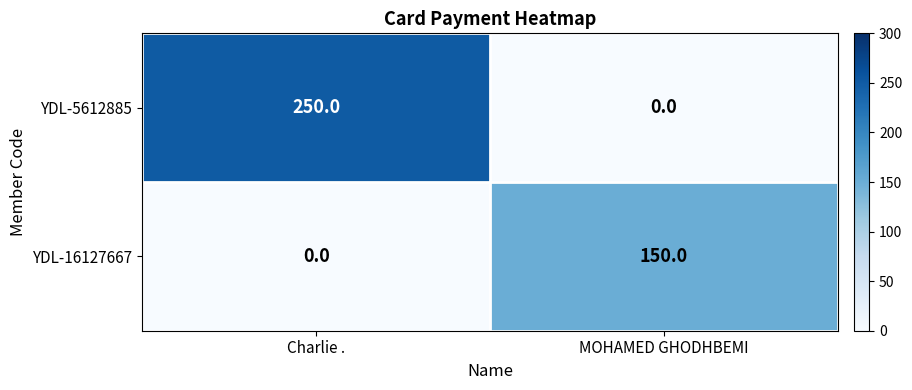

True or false: YDL-5612885 has a value of 0 at MOHAMED GHODHBEMI.

True